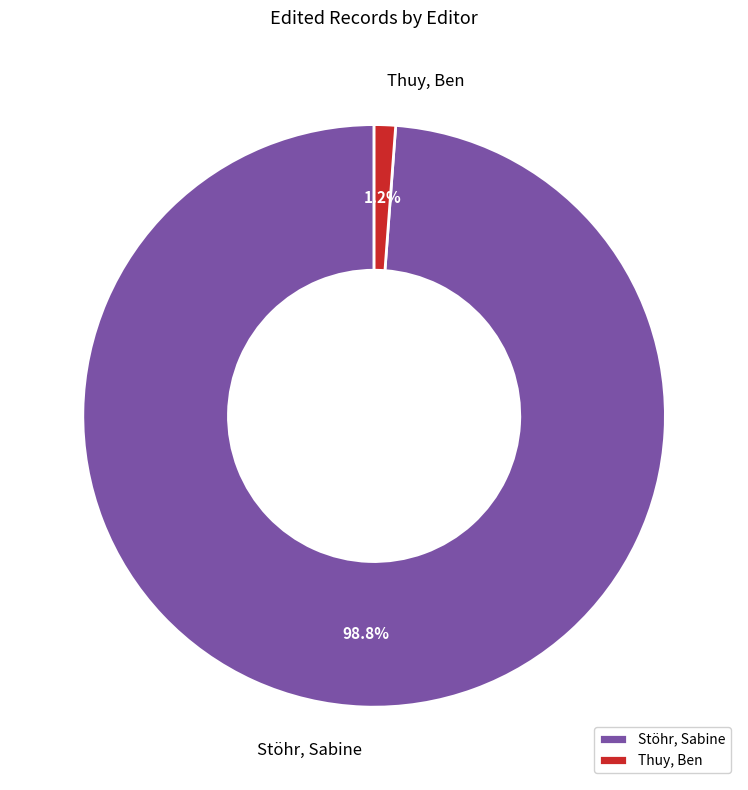

What is the largest slice in the pie chart?

Stöhr, Sabine